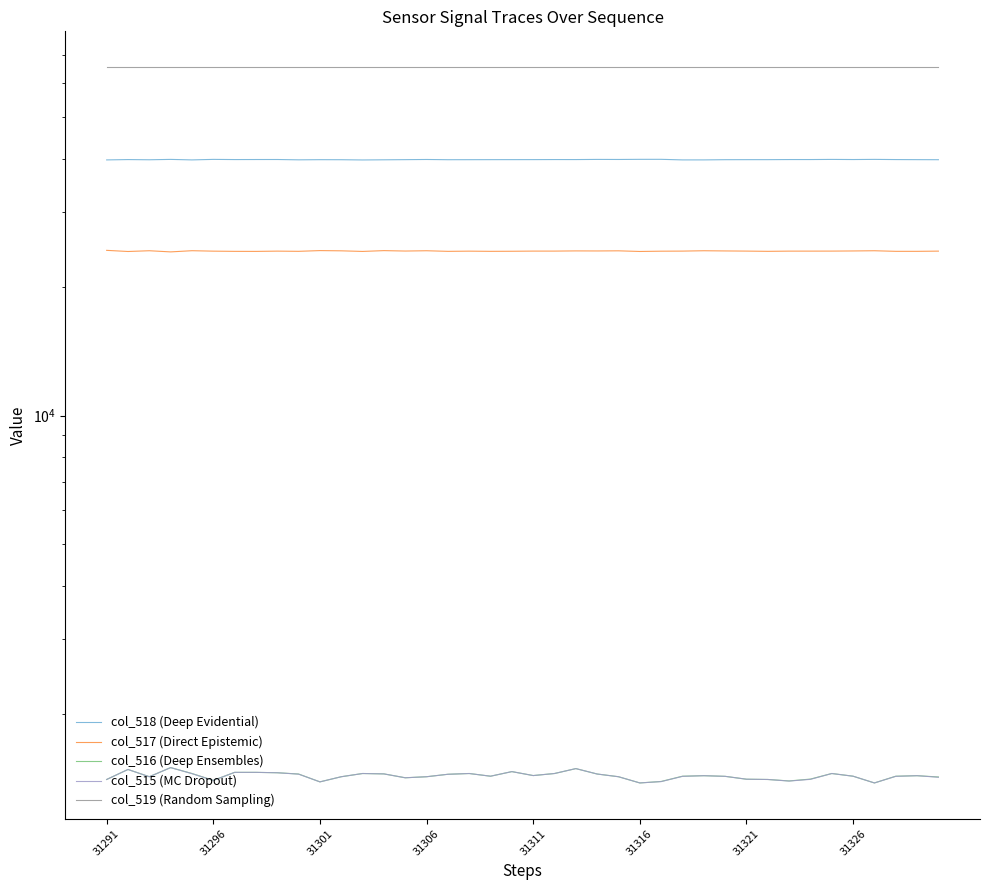

Which series has the largest range (max minus min)?

col_517 (Direct Epistemic)